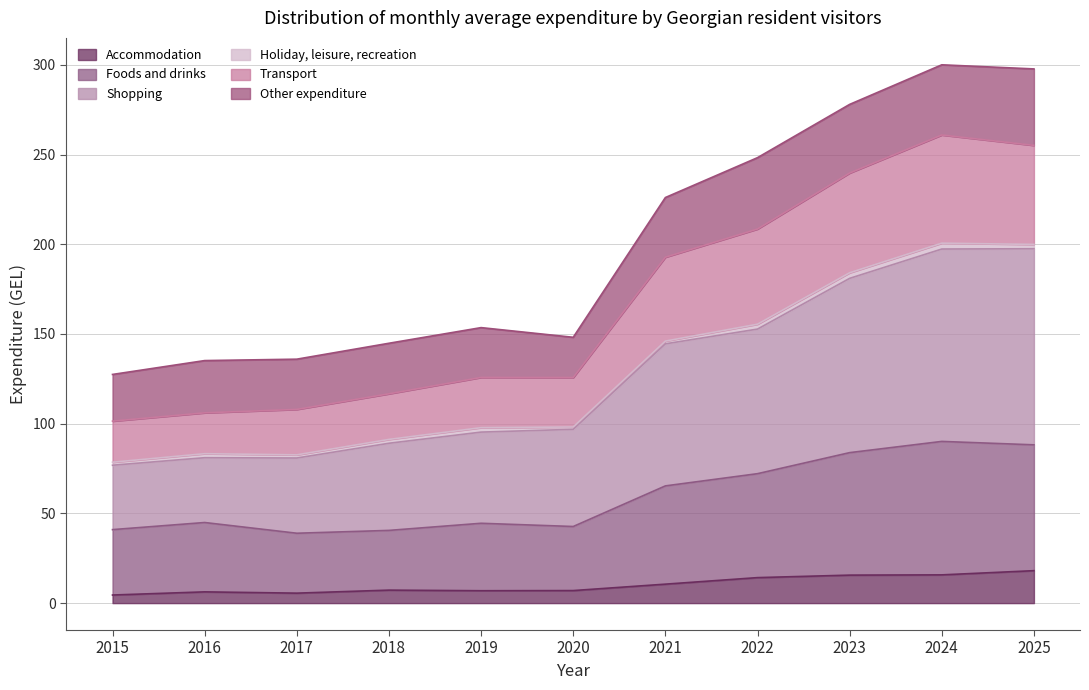

What is the difference between the highest and lowest values at 2016?

128.9